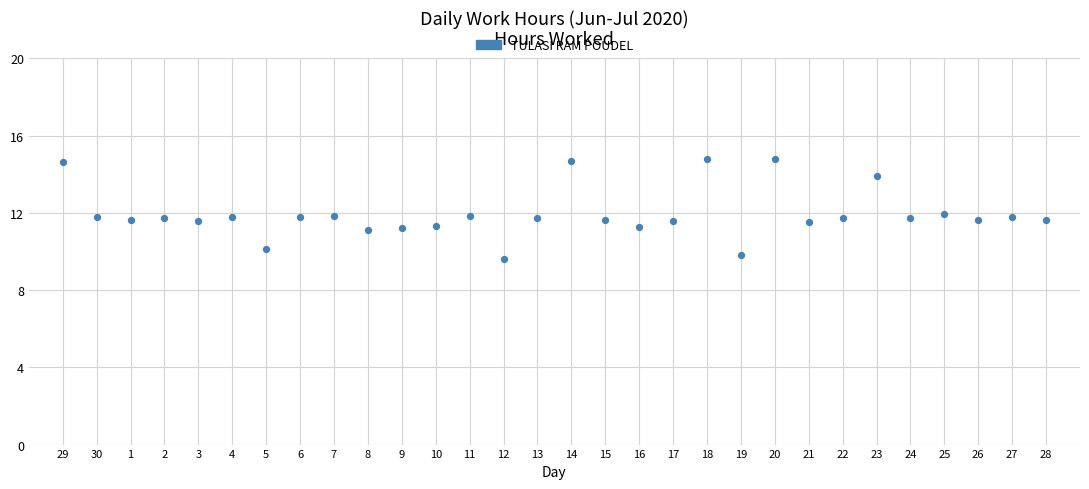

What is the range of X values (max minus min)?

29.0